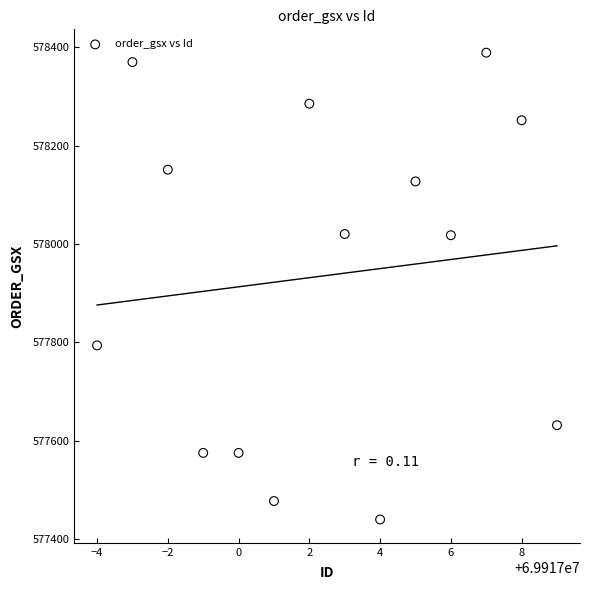

What is the range of Y values (max minus min)?

949.3